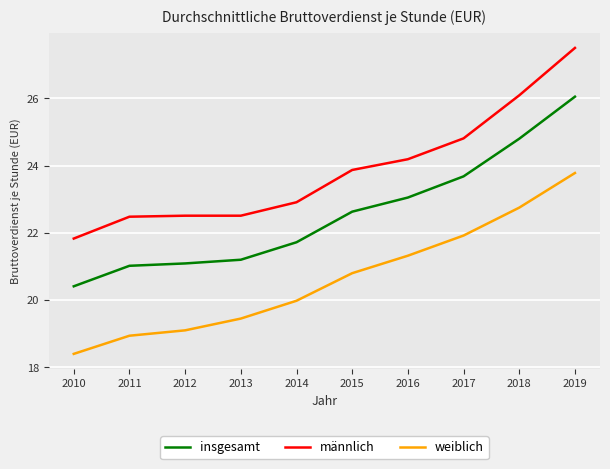

What is the difference between the maximum and minimum values in the weiblich series?

5.4